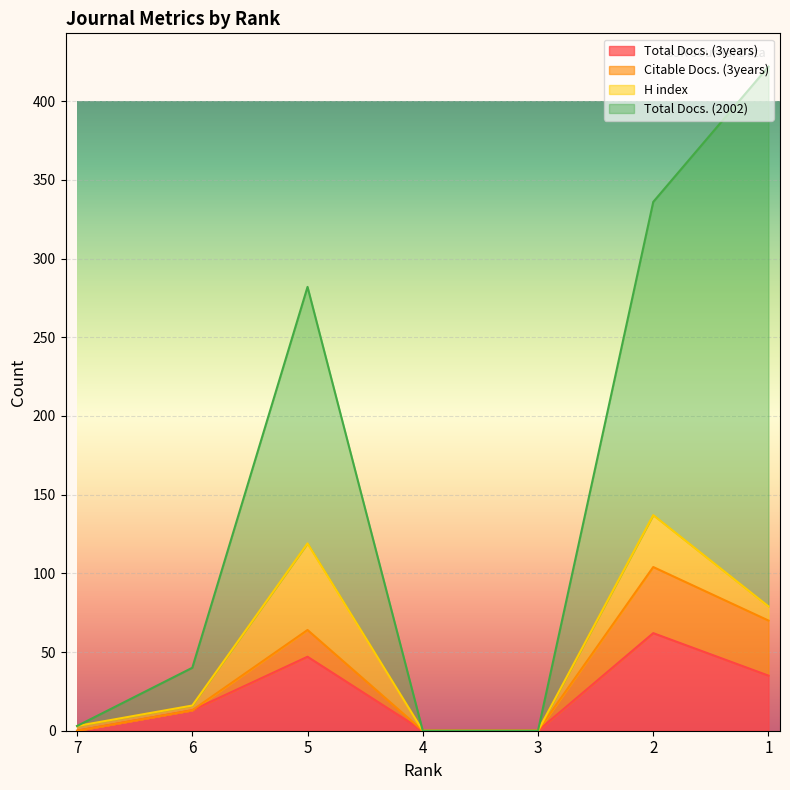

What is the average value of the Total Docs. (3years) series?

22